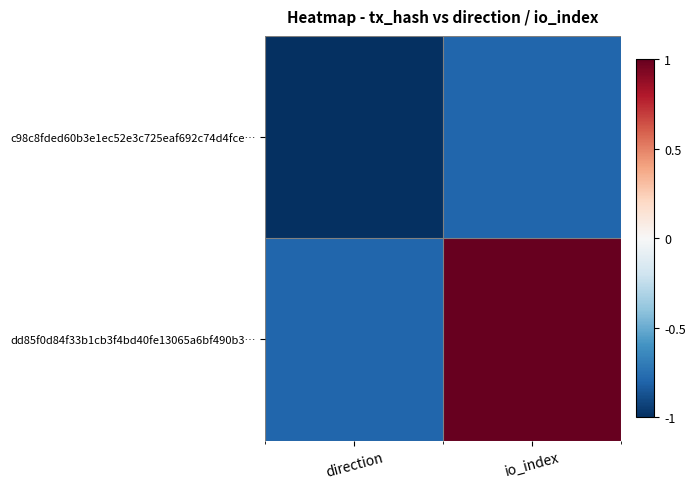

Rank the series at io_index from lowest to highest value.

c98c8fded60b3e1ec52e3c725eaf692c74d4fce…, dd85f0d84f33b1cb3f4bd40fe13065a6bf490b3…